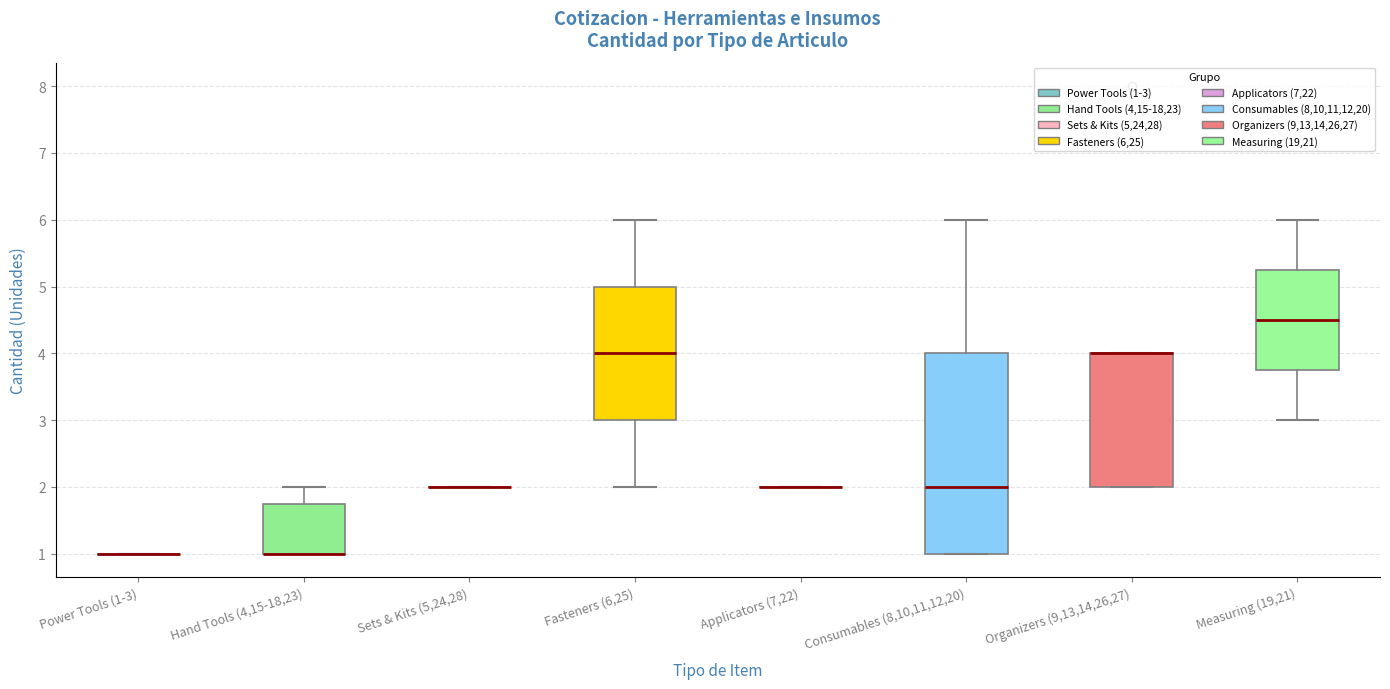

Comparing the boxes themselves (not the whiskers), which one is the tallest?

Consumables (8,10,11,12,20)